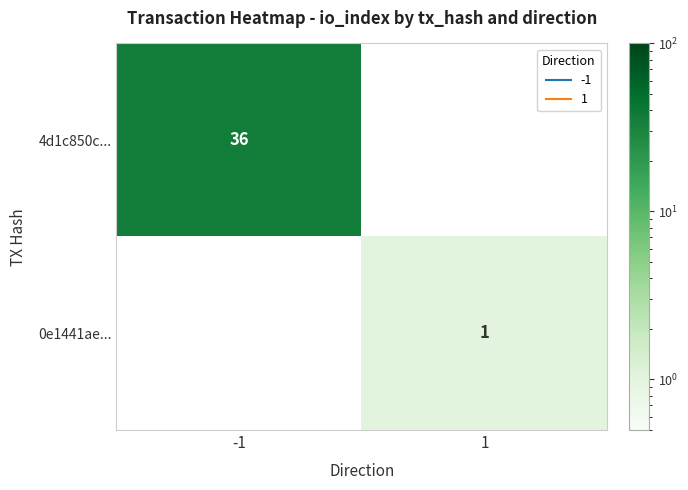

True or false: 0e1441ae... has a value of 1.0 at 1.

True